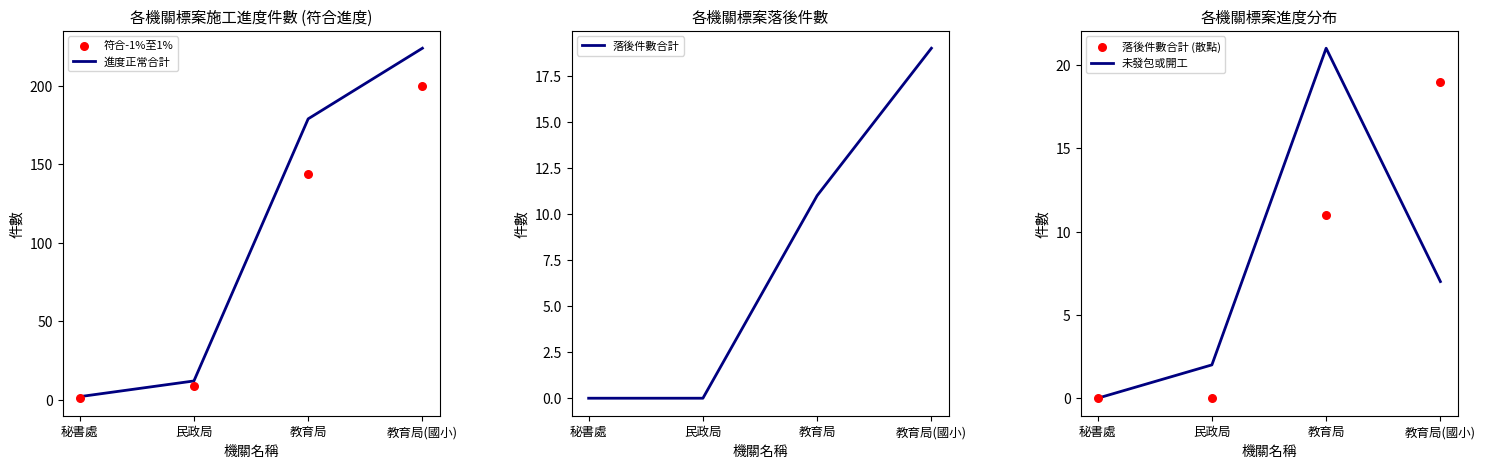

What is the total value across all series at 民政局?

23